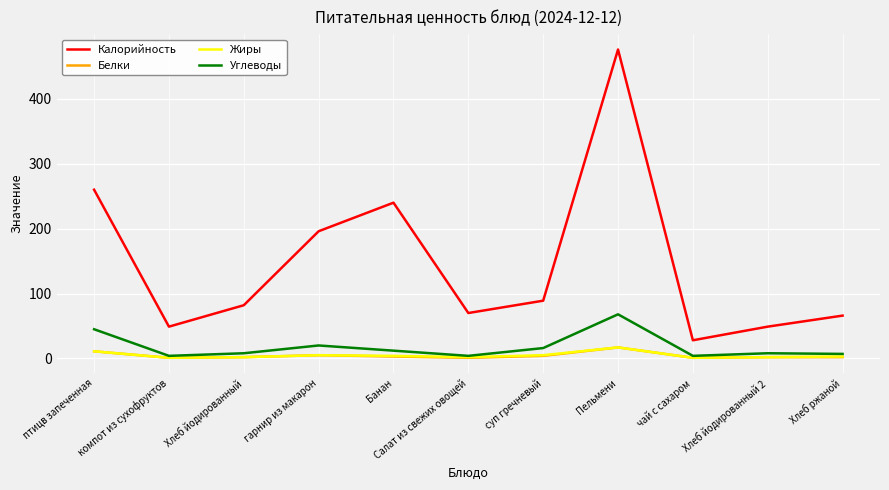

What is the highest value of the Углеводы series?

68